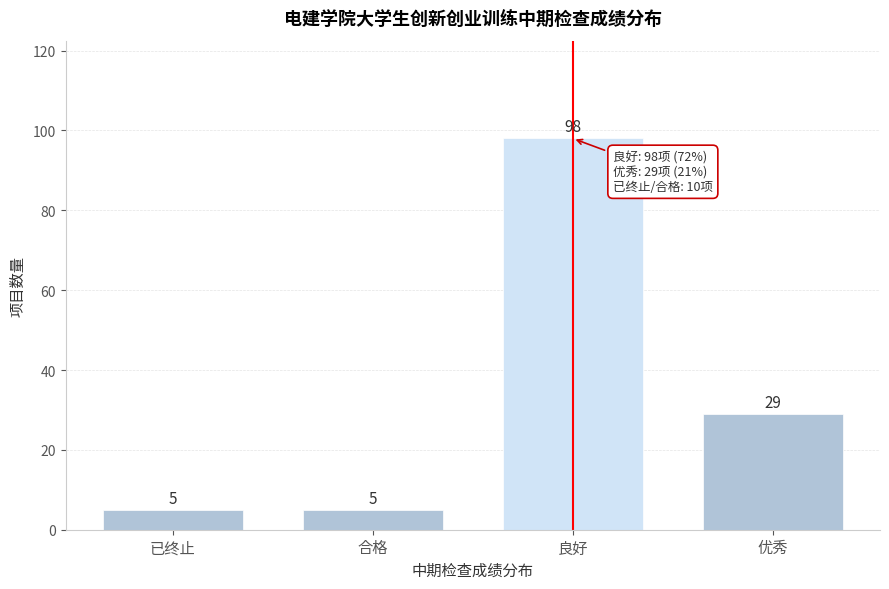

Reading left to right, list all the values displayed in this chart.

已终止=5	合格=5	良好=98	优秀=29